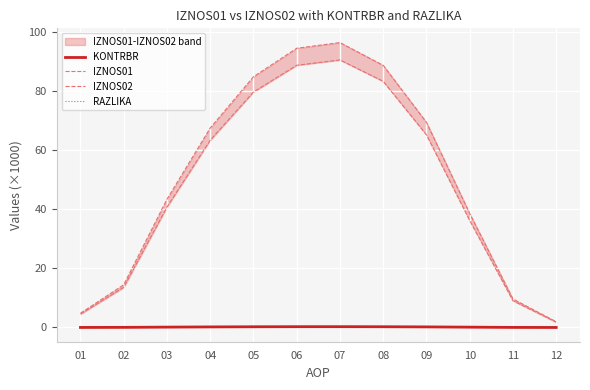

Which category has the lowest value in the IZNOS01 series?

12